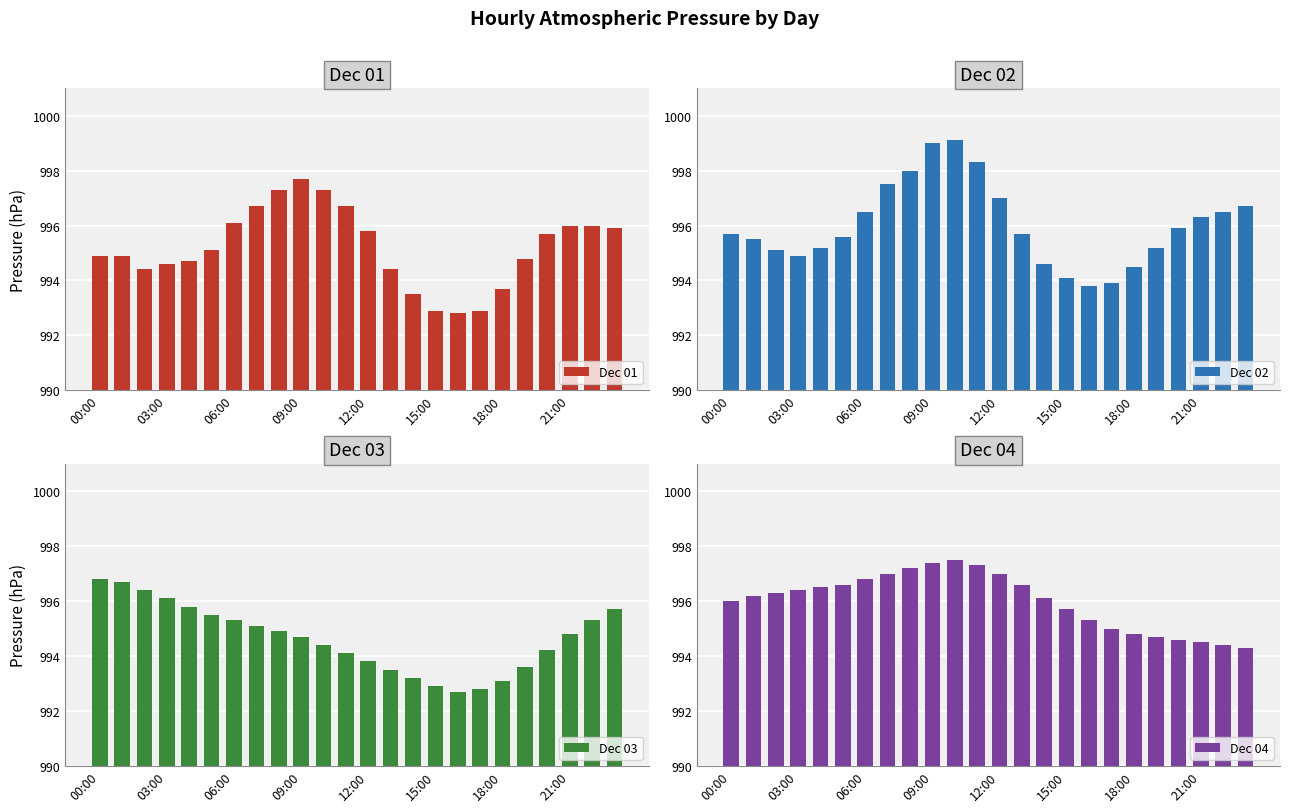

Which series has the largest total across all categories?

Dec 02